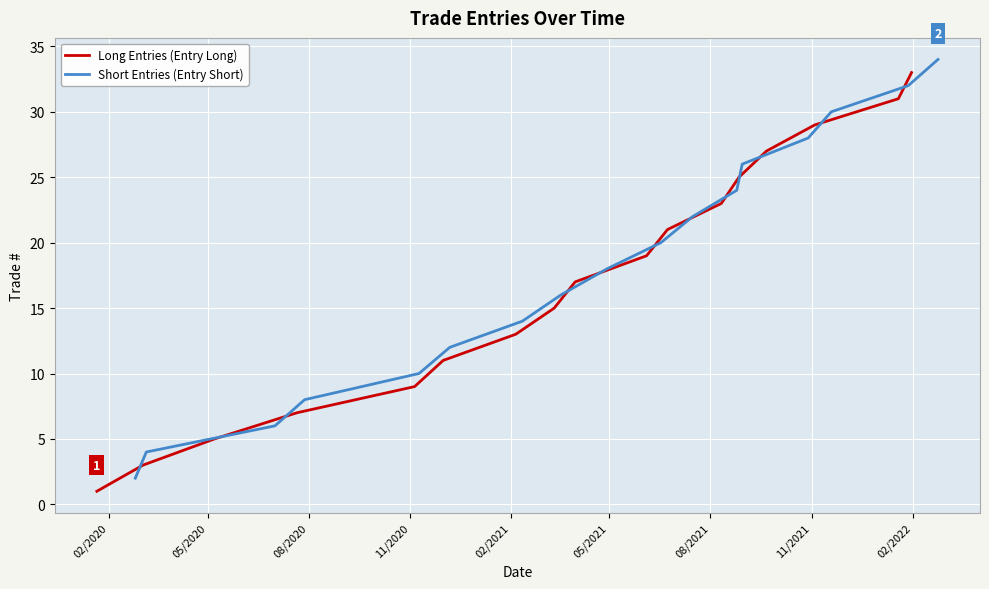

Reading right to left, extract all data points from this chart.

Long Entries (Entry Long): 33	31	29	27	25	23	21	19	17	15	13	11	9	7	5	3	1
Short Entries (Entry Short): 34	32	30	28	26	24	22	20	18	16	14	12	10	8	6	4	2